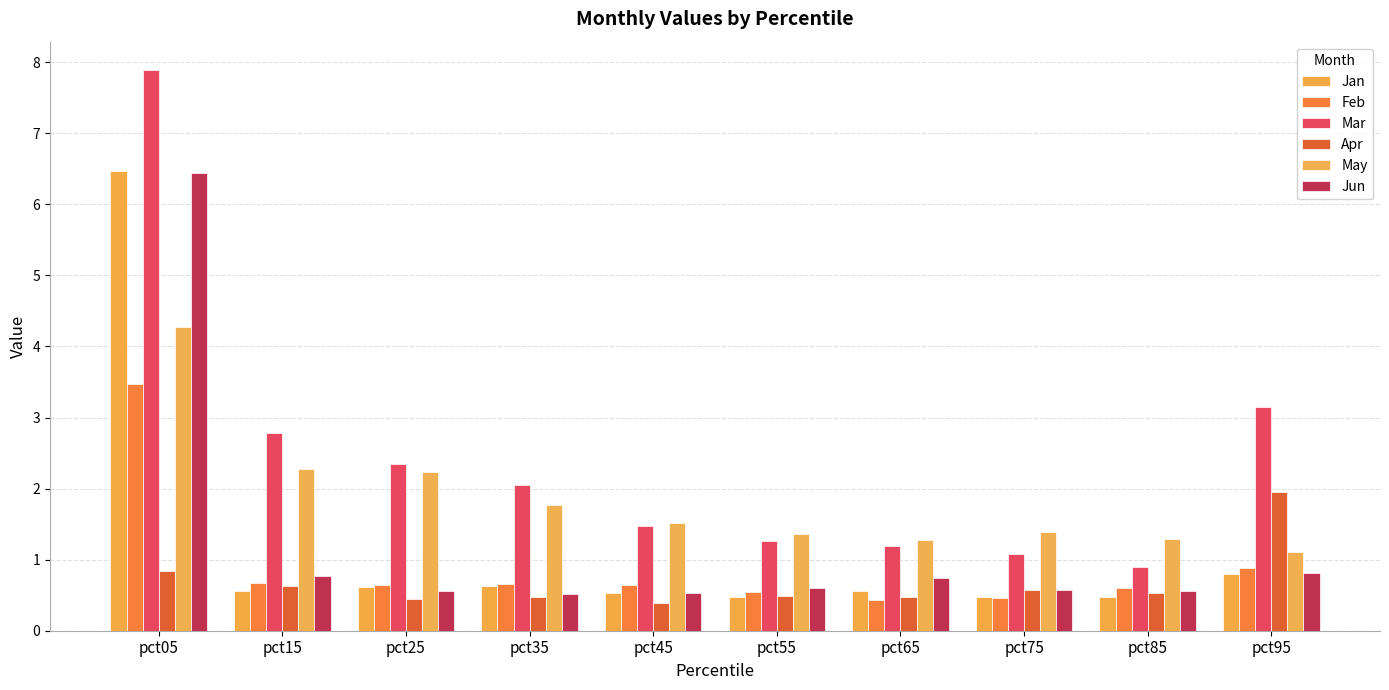

What is the value of the Jan bar at the 5th from the left?

0.5